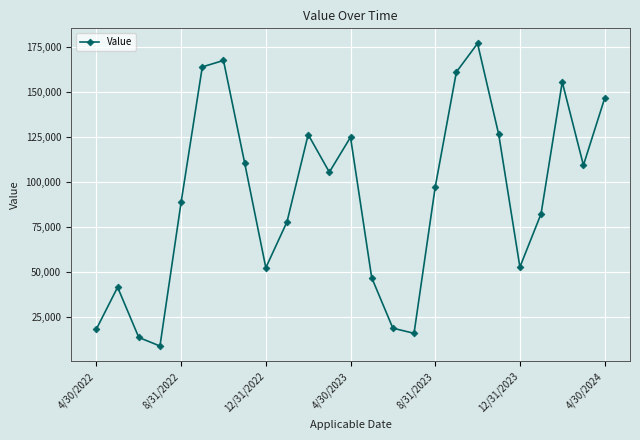

How many points are higher than both their immediate neighbors (excluding endpoints)?

6